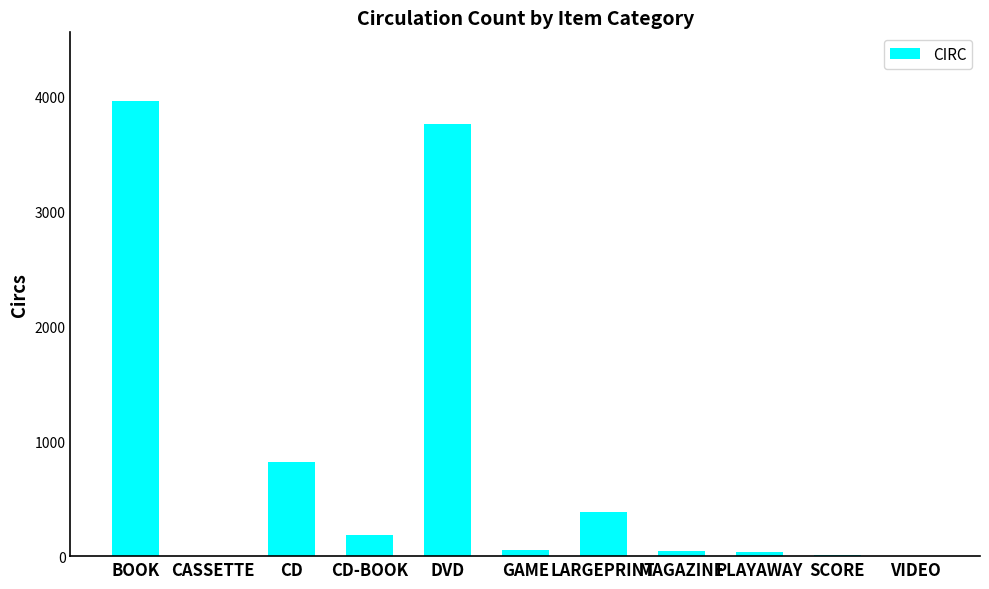

At which label is the value closest to 1981?

CD